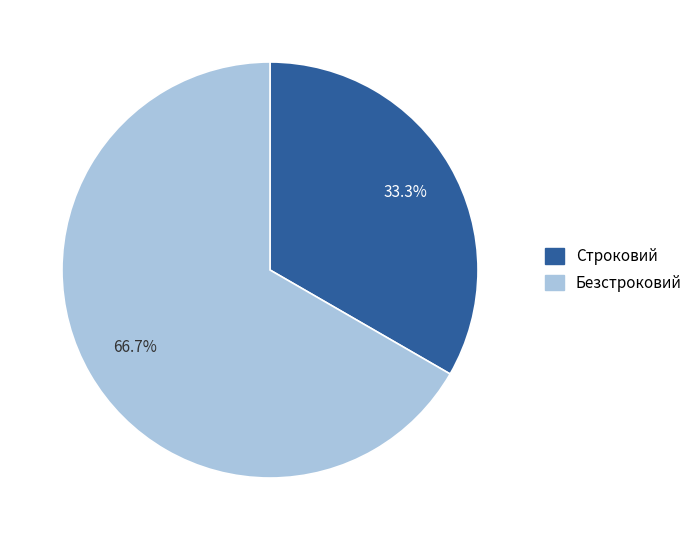

What percentage is NOT represented by Безстроковий?

33.3%